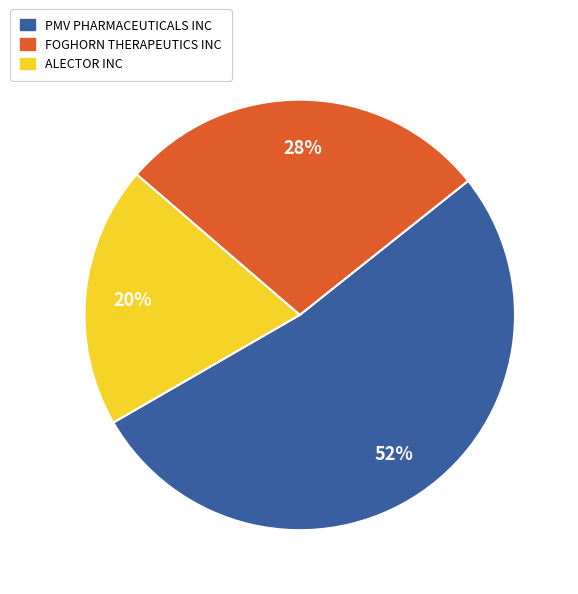

To the nearest percent, what is the average slice percentage?

33%